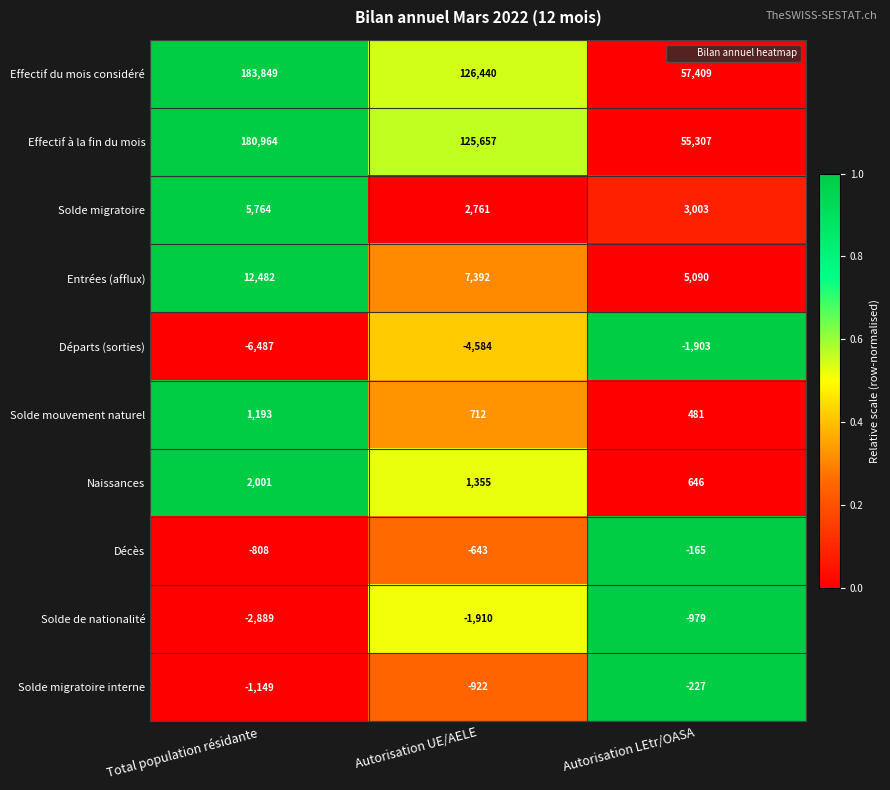

Where is Effectif à la fin du mois nearest to the value 118135?

Autorisation UE/AELE